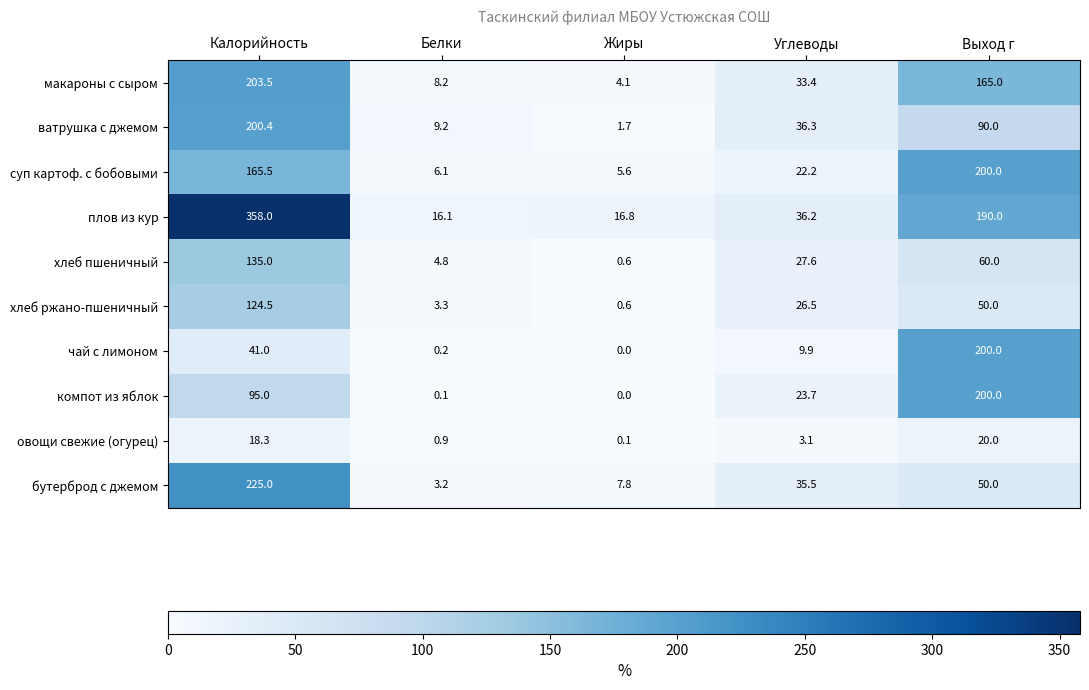

Which category has the lowest value across all series?

Жиры